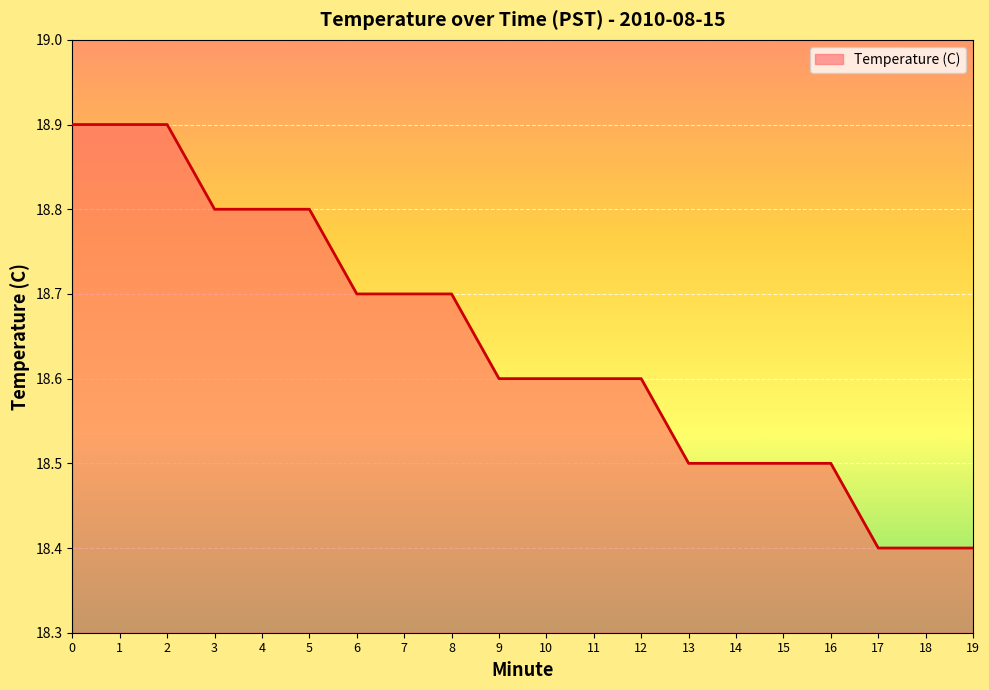

Reading left to right, transcribe all the data shown in this chart.

0=18.9	1=18.9	2=18.9	3=18.8	4=18.8	5=18.8	6=18.7	7=18.7	8=18.7	9=18.6	10=18.6	11=18.6	12=18.6	13=18.5	14=18.5	15=18.5	16=18.5	17=18.4	18=18.4	19=18.4